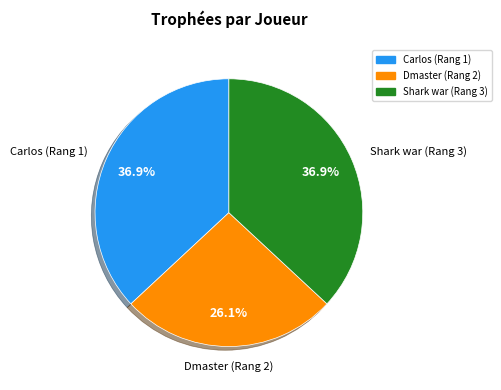

Which slice is the smallest?

Dmaster (Rang 2)